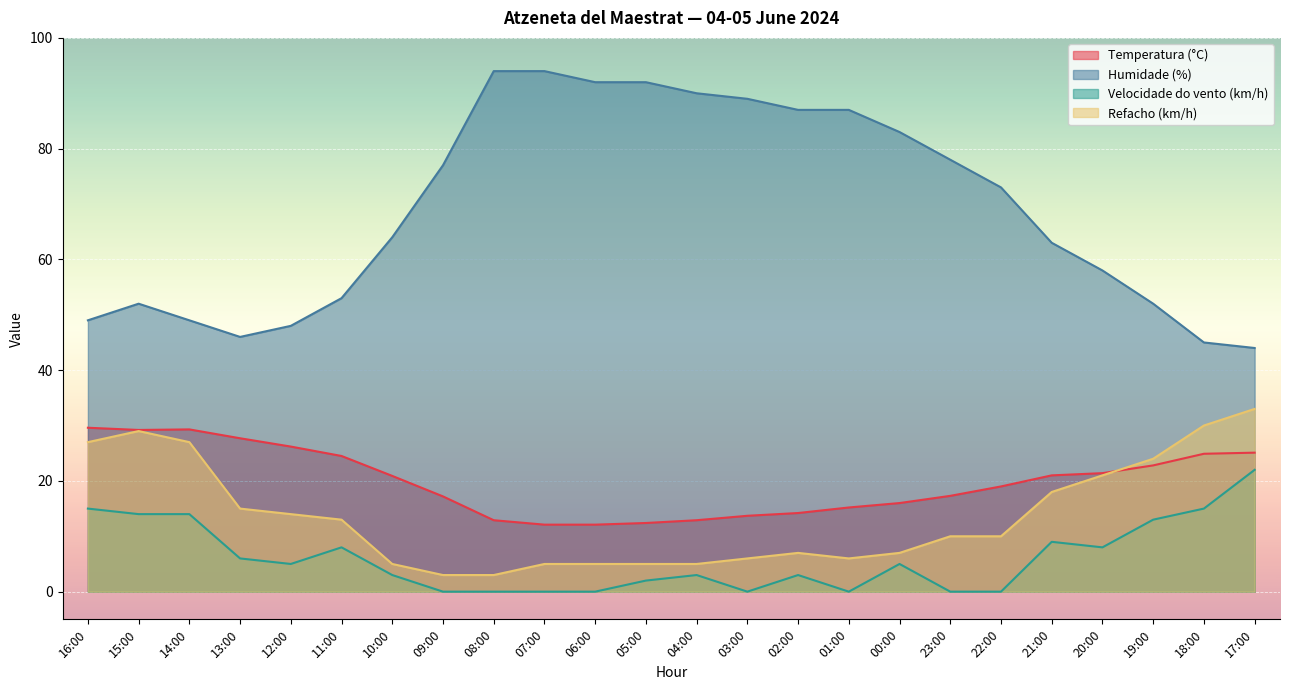

How many interior local peaks does the Temperatura (°C) series have?

1